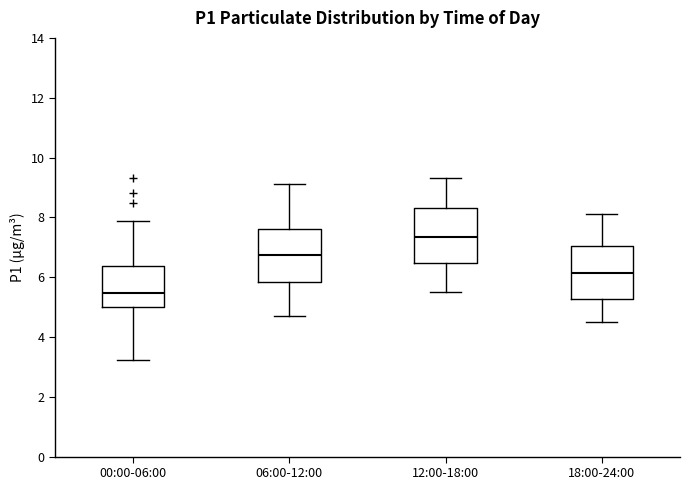

Where does the upper whisker of the box for 06:00-12:00 end on the y-axis? The values are not printed on the chart, so give them approximately, as read against the axis.

9.2